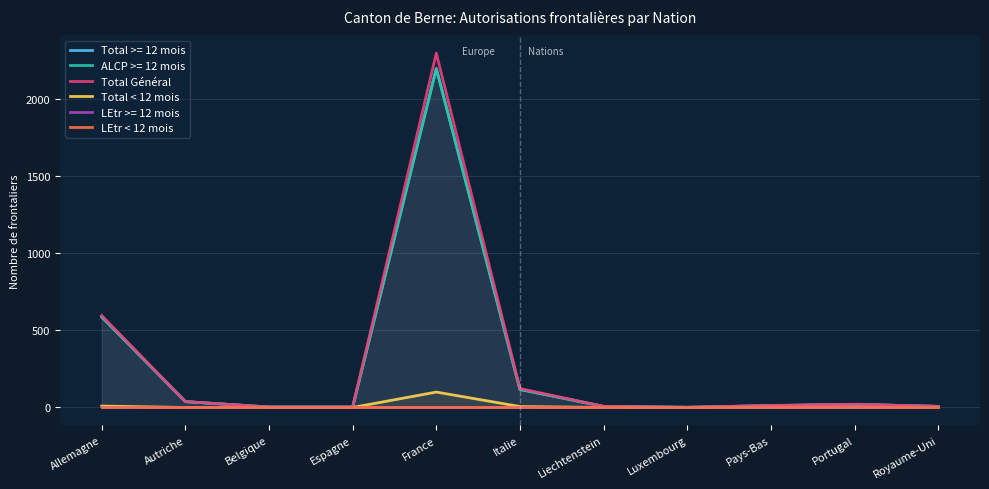

At how many categories does at least one series exceed 933?

1